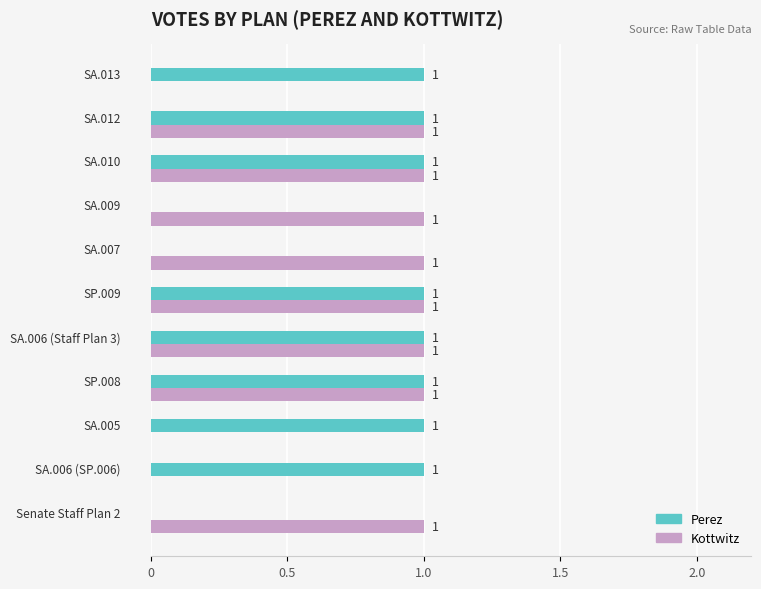

What is the sum of all Perez values?

8